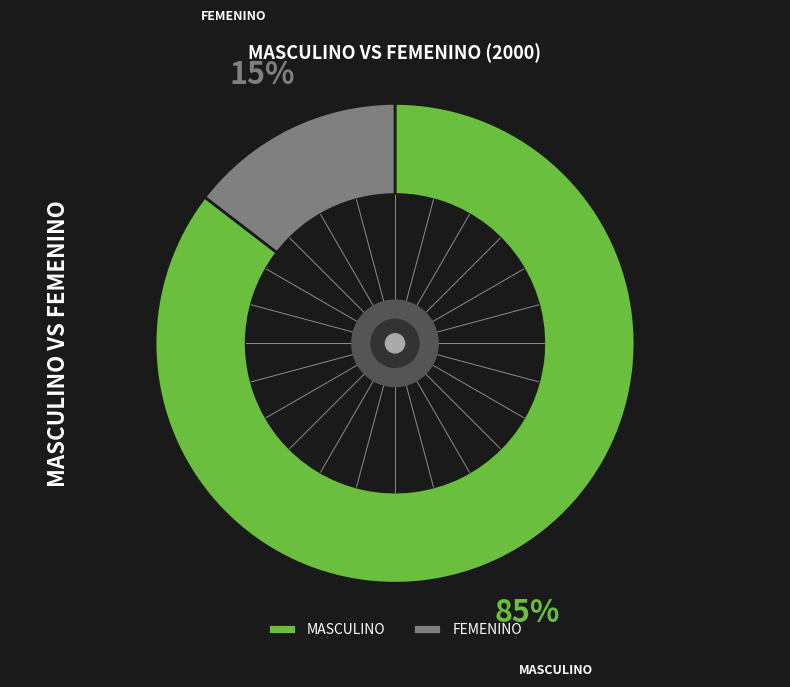

Is it true that FEMENINO is 15% of the pie?

True